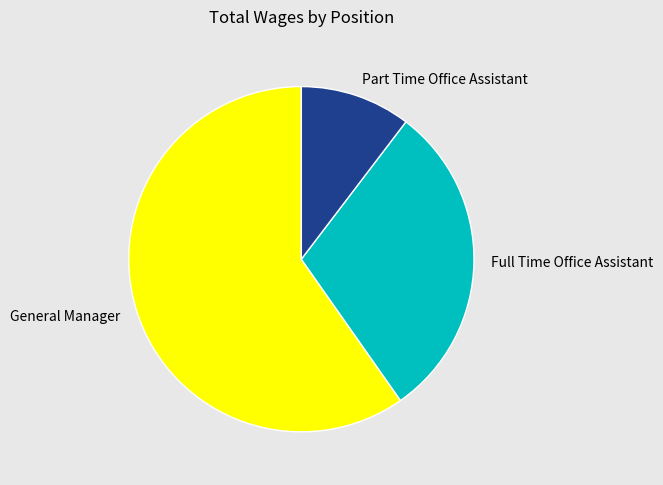

Is it true that Full Time Office Assistant is 30% of the pie?

True